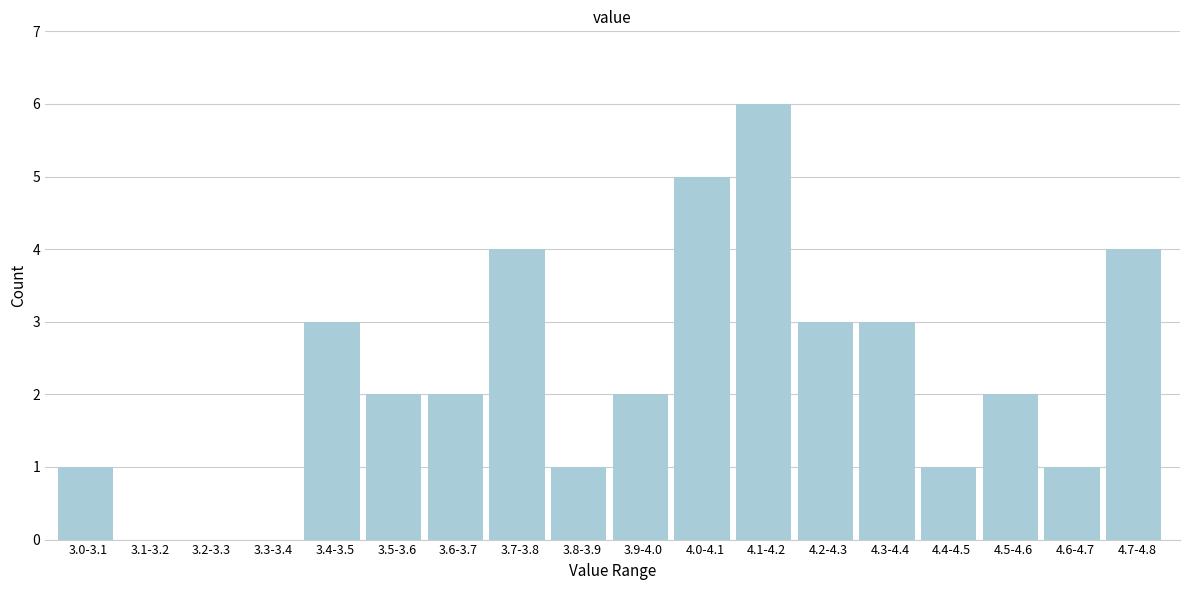

Reading left to right, extract all data points from this chart.

3.0-3.1=1	3.1-3.2=0	3.2-3.3=0	3.3-3.4=0	3.4-3.5=3	3.5-3.6=2	3.6-3.7=2	3.7-3.8=4	3.8-3.9=1	3.9-4.0=2	4.0-4.1=5	4.1-4.2=6	4.2-4.3=3	4.3-4.4=3	4.4-4.5=1	4.5-4.6=2	4.6-4.7=1	4.7-4.8=4